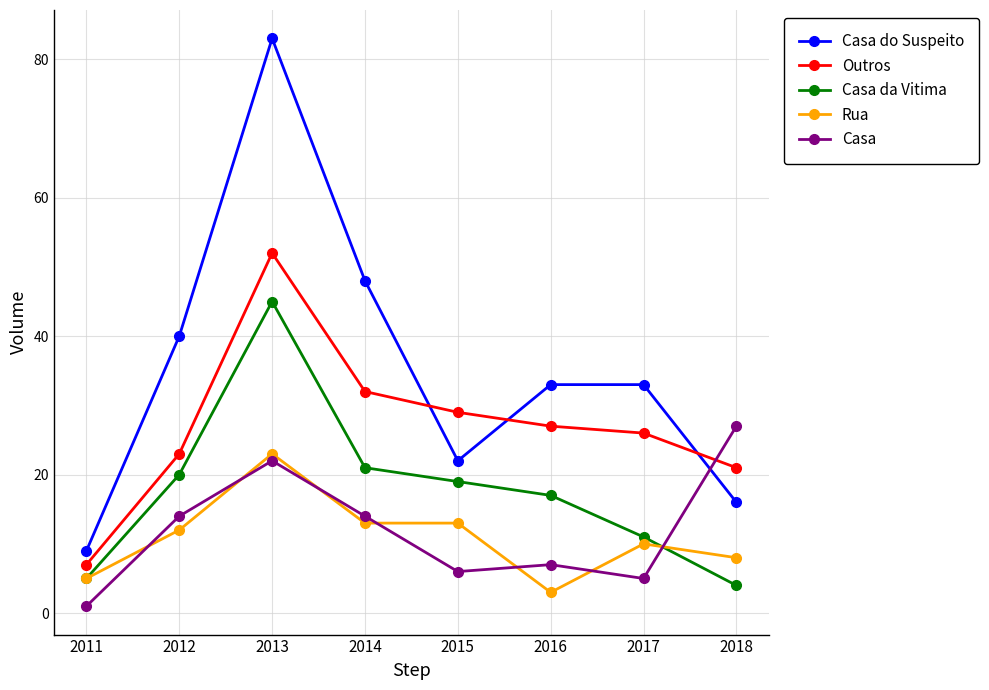

What value does the Casa do Suspeito series have at 2012, to the nearest 5?

40